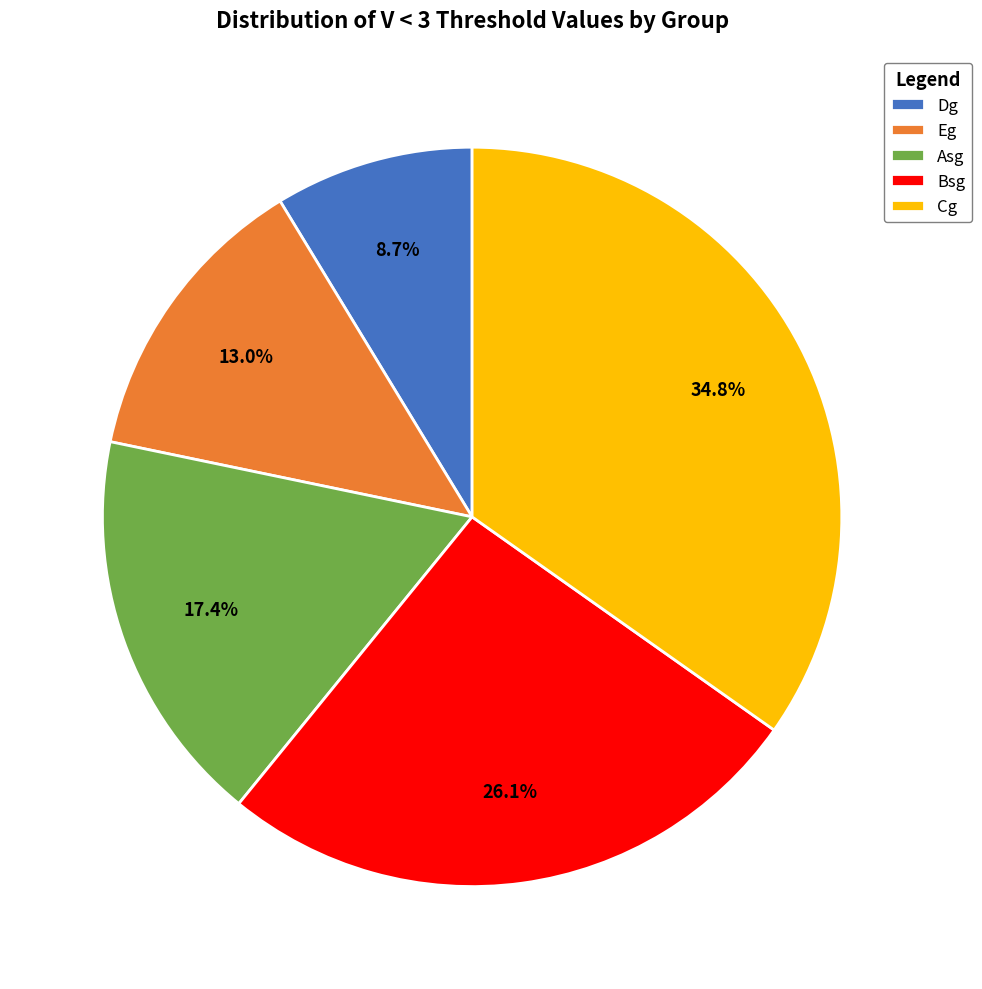

Is it true that Bsg is 26% of the pie?

True